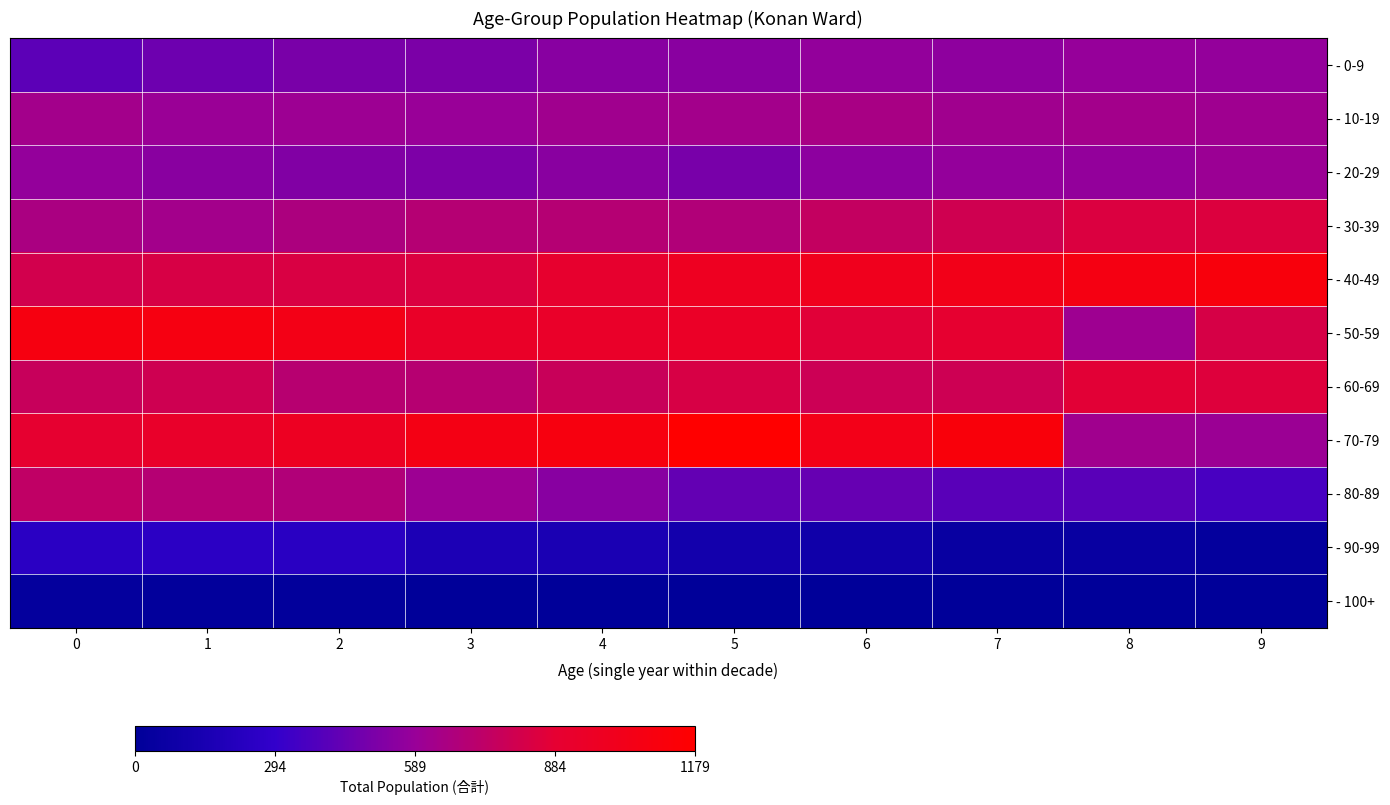

What is the greatest value displayed?

1179